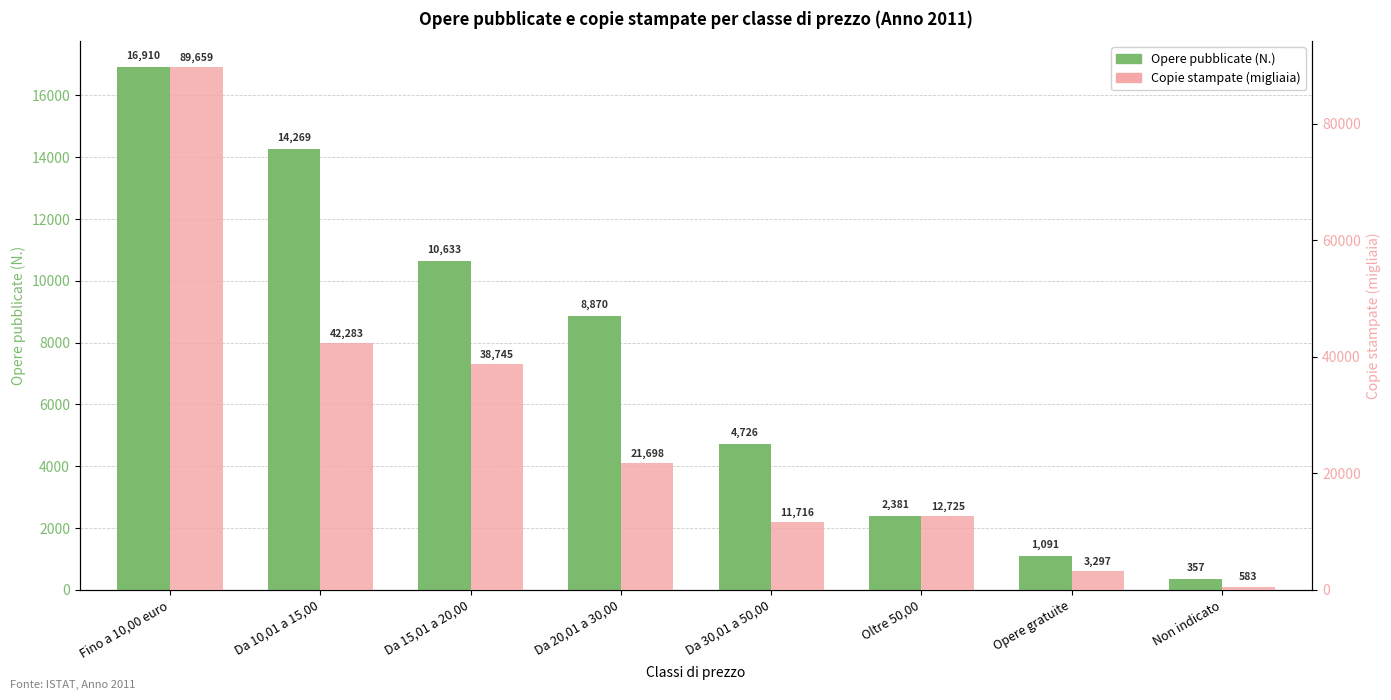

Where does the Copie stampate (migliaia) series first go above 21698?

Fino a 10,00 euro